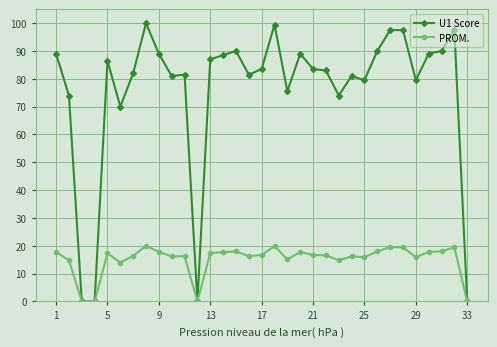

What is the highest value of the U1 Score series?

100.0